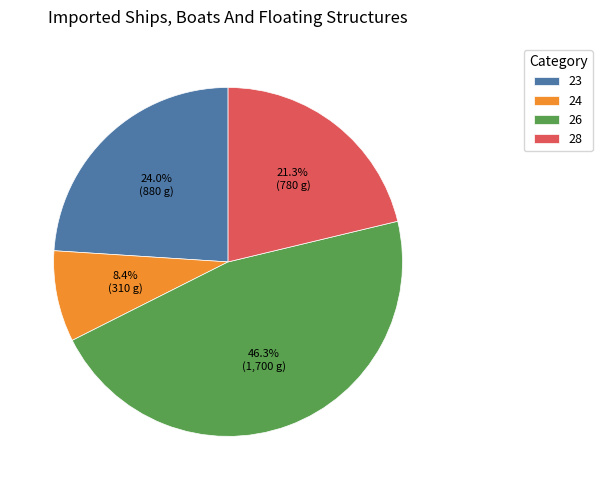

What is the smallest slice in the pie chart?

24